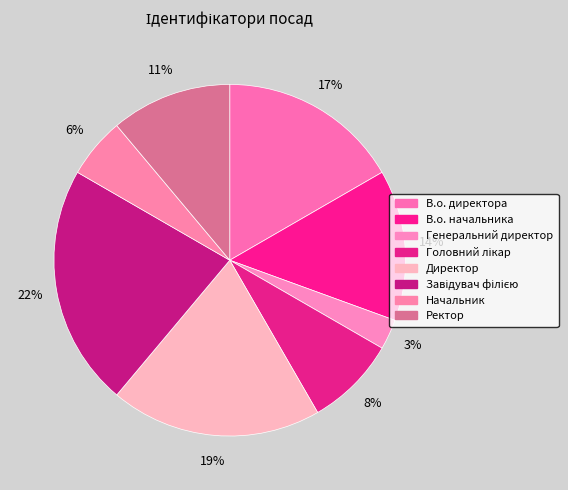

The Генеральний директор slice represents 1% of the pie. True or false?

False